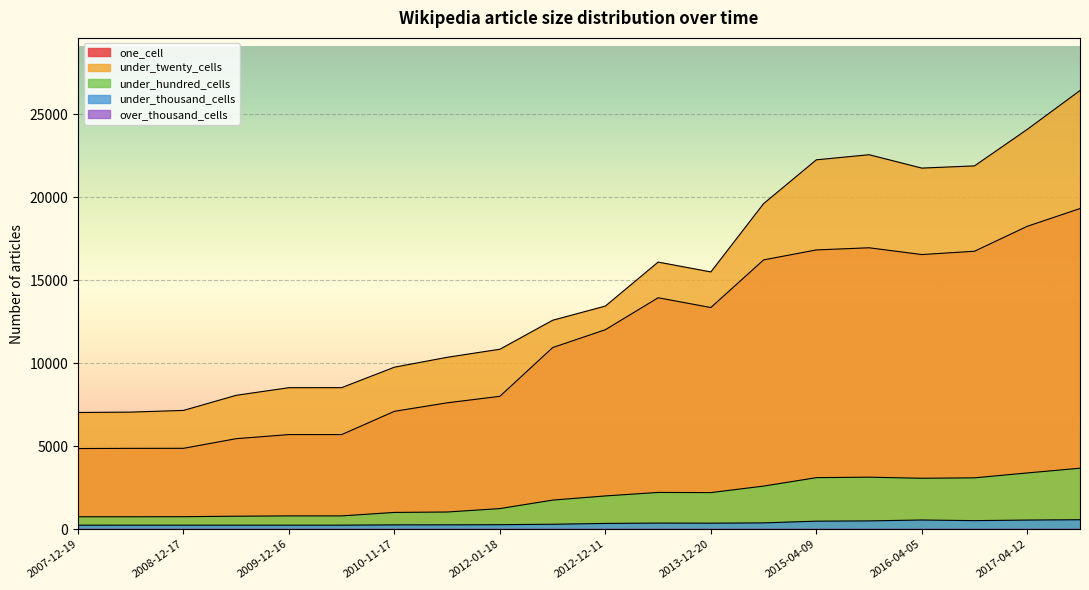

Which series changed the most between 2012-01-18 and 2014-09-08?

under_twenty_cells